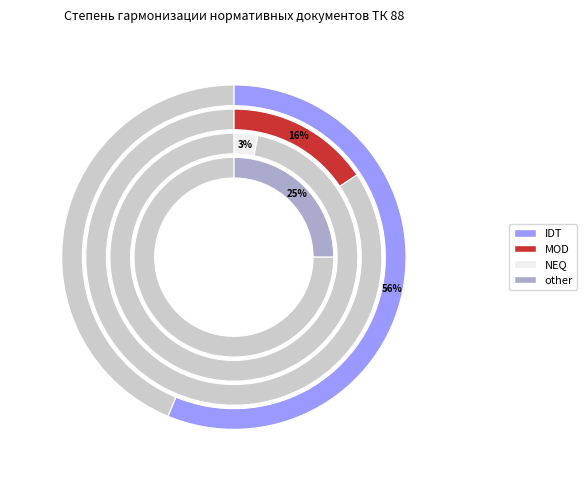

True or false: IDT accounts for 51% of the total.

False